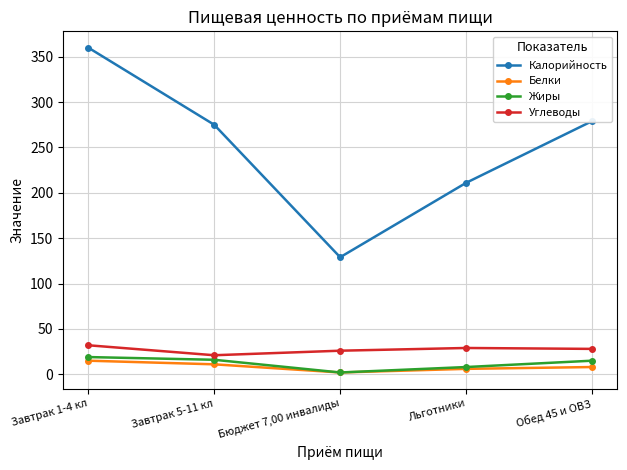

True or false: Белки and Калорийность cross at least once.

False